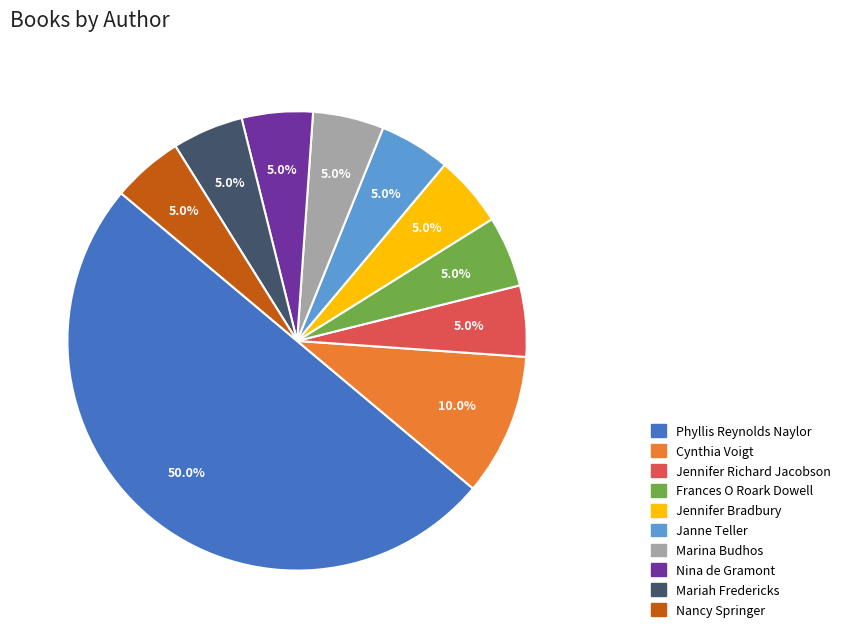

Is Janne Teller the majority of the pie?

No